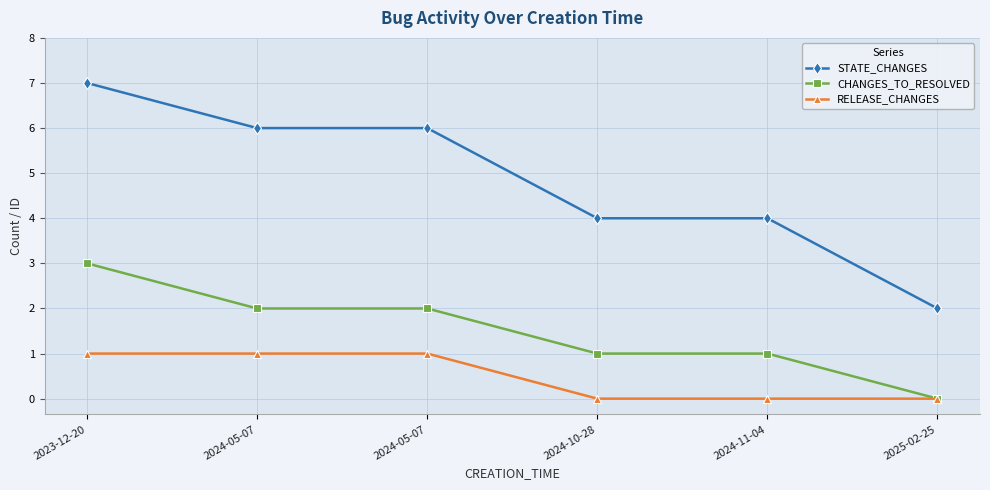

What are all the series names shown in the legend?

STATE_CHANGES, CHANGES_TO_RESOLVED, RELEASE_CHANGES